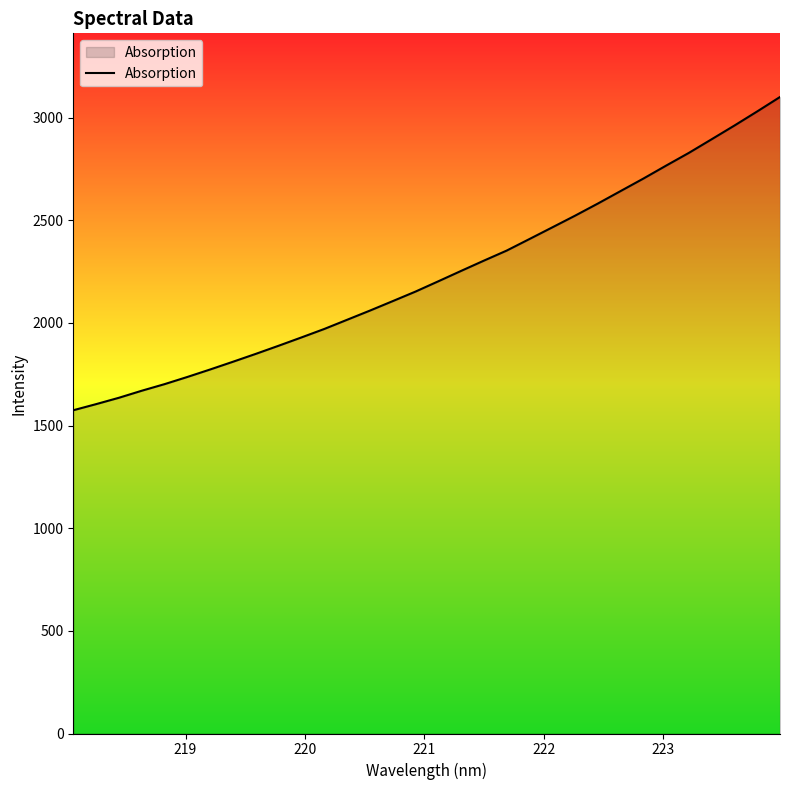

What is the minimum value shown in the chart?

1574.6